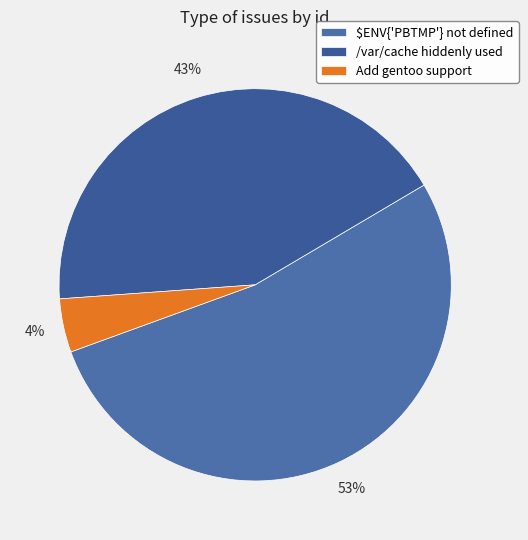

How many segments does this pie chart have?

3